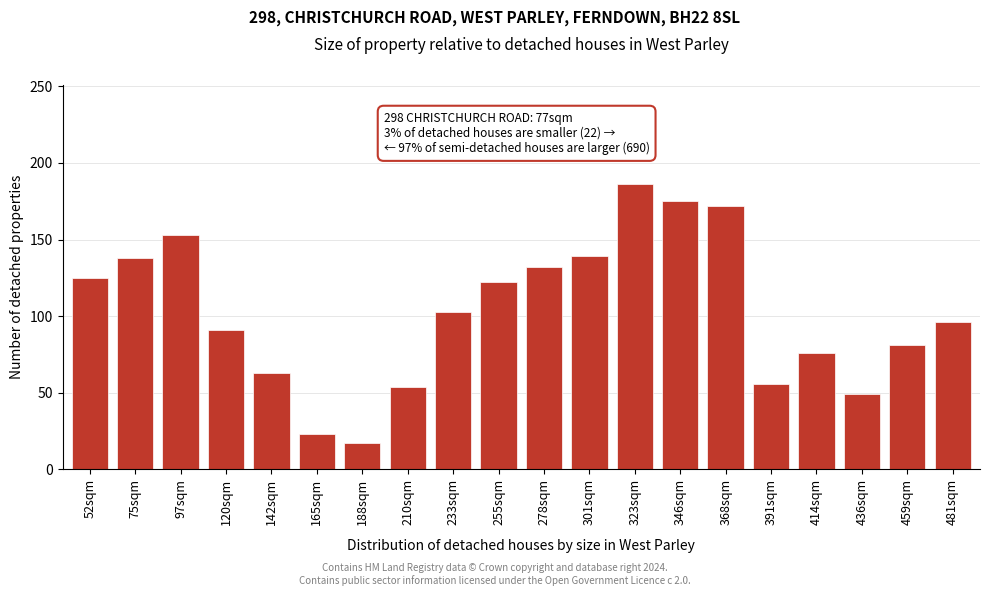

Read the value at 414sqm, to the nearest 5.

75